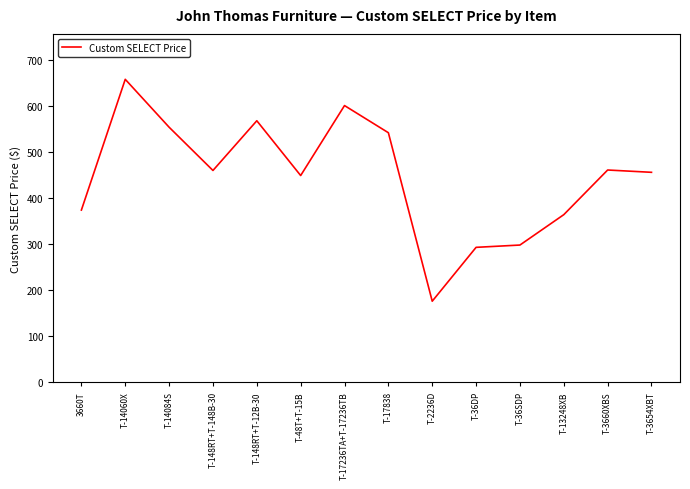

Approximately how many times larger is the value at T-36SDP compared to T-14084S?

0.5